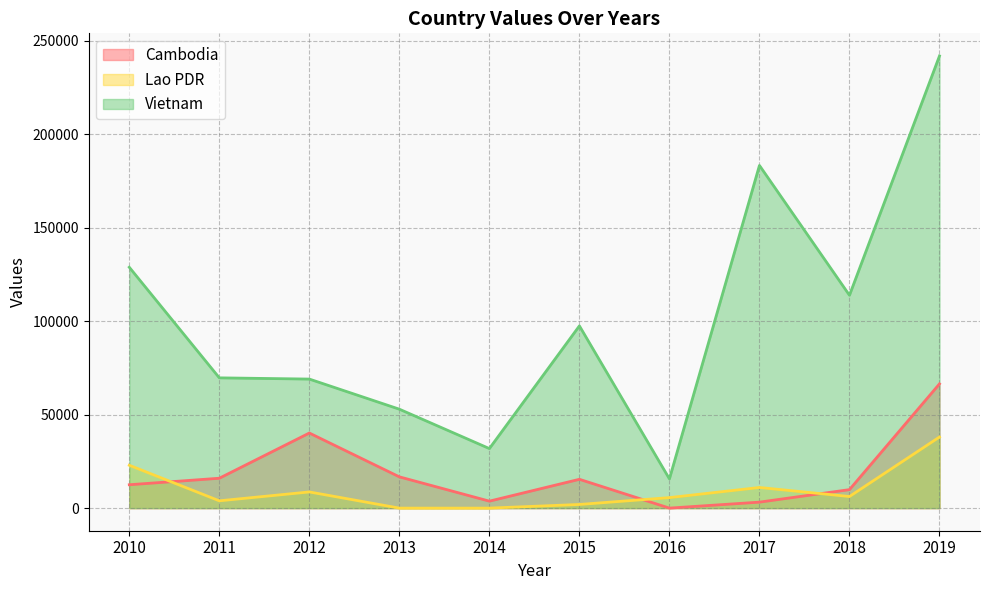

What is the sum of the Vietnam values at 2012 and 2019?

310886